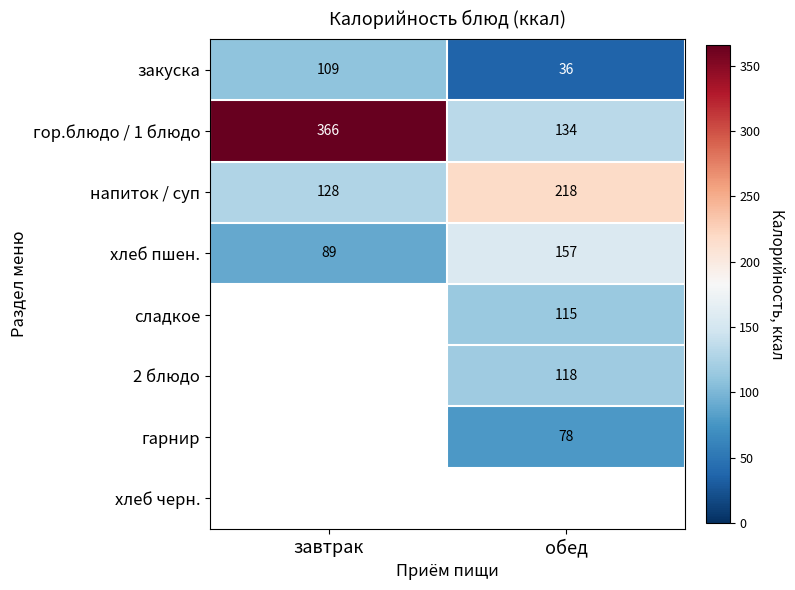

Where is хлеб пшен. nearest to the value 123?

завтрак